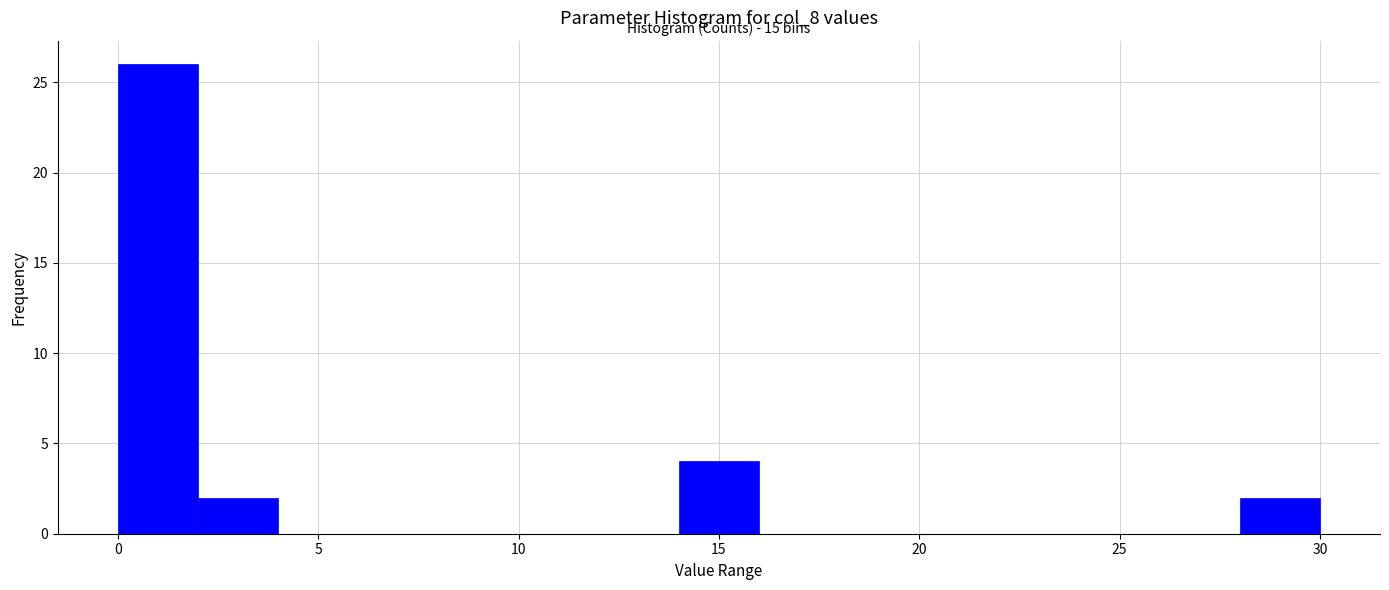

Over which range of the x-axis is the bar tallest?

0 to 2